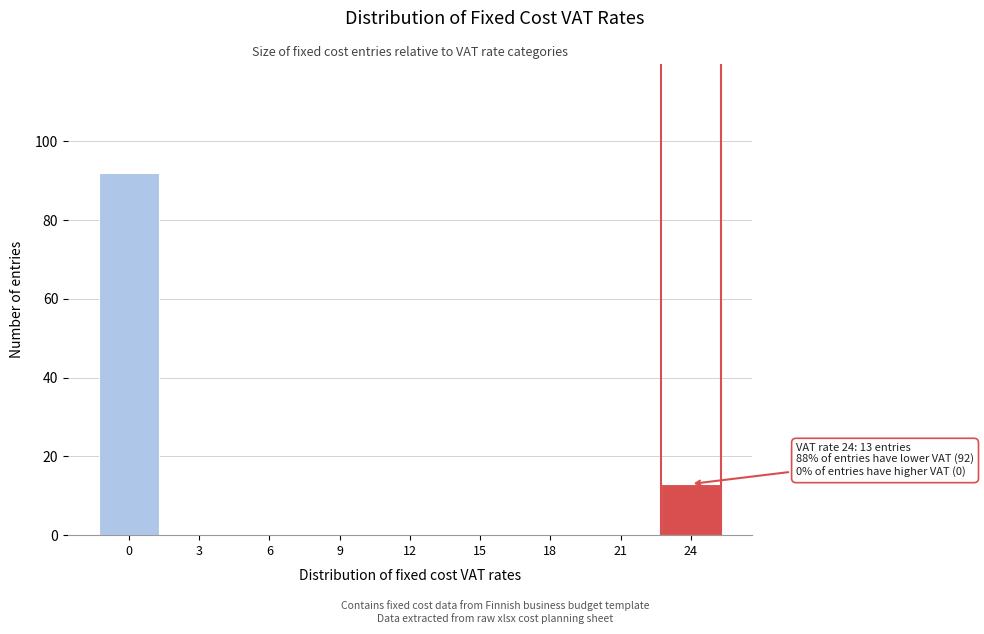

Reading left to right, list all the values displayed in this chart.

0=92	3=0	6=0	9=0	12=0	15=0	18=0	21=0	24=13